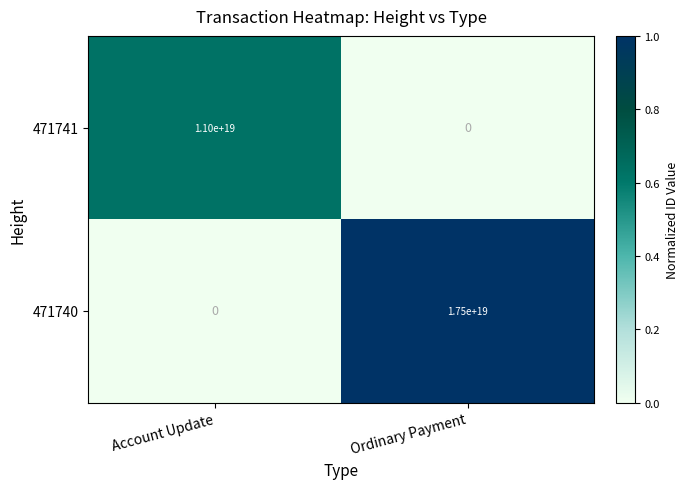

At which label does 471740 reach its minimum?

Account Update